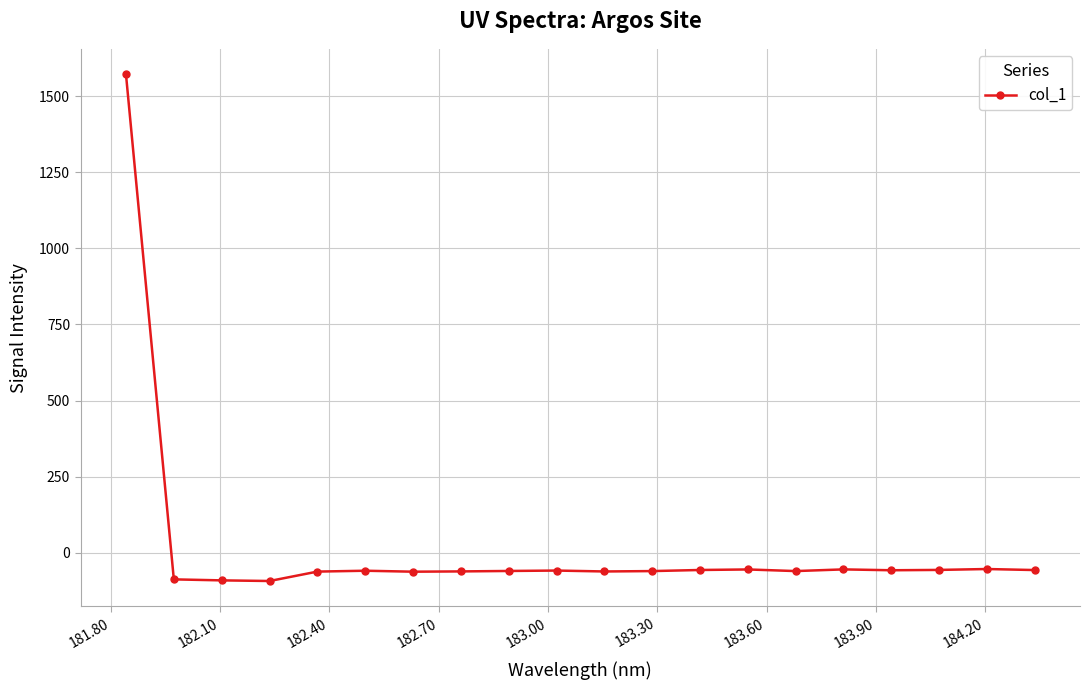

What is the smallest value displayed?

-92.9